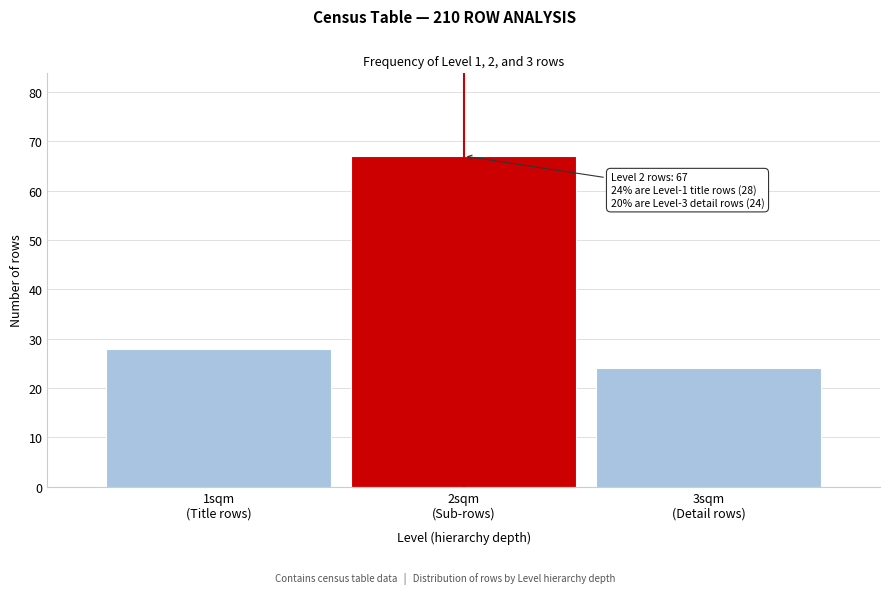

Reading left to right, list all the values displayed in this chart.

28	67	24